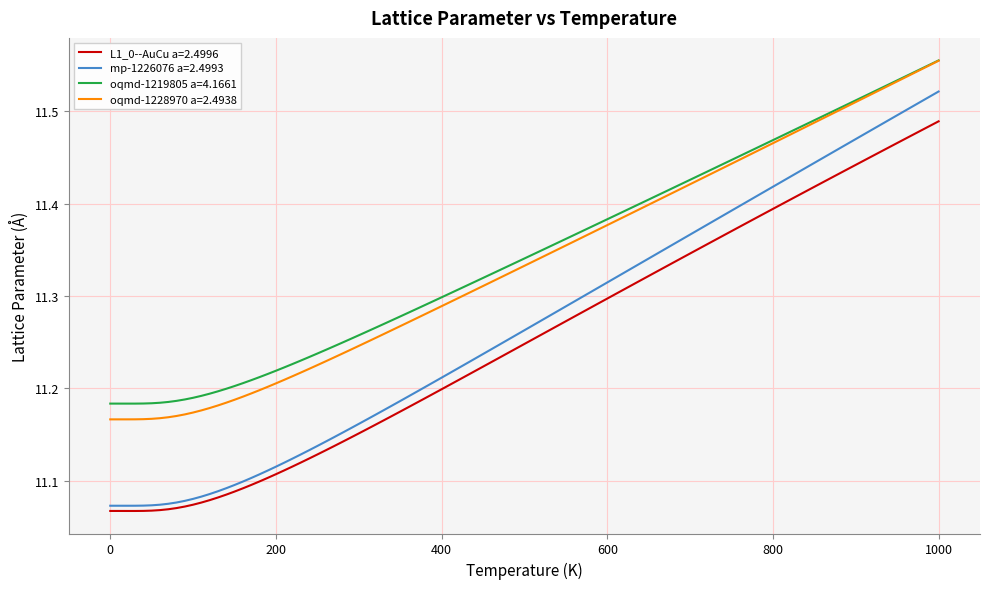

Which series has the widest spread of values?

mp-1226076 a=2.4993